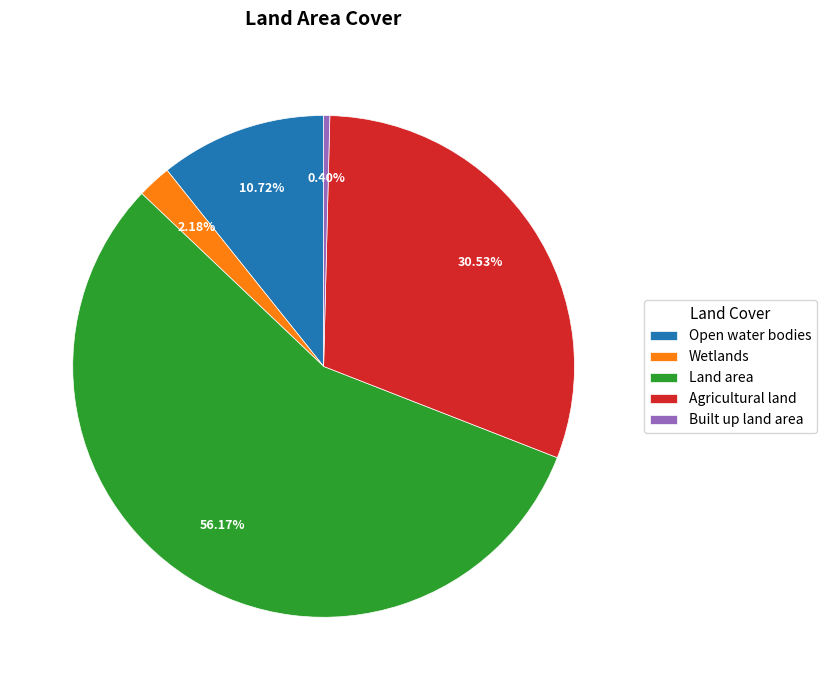

Does Land area account for over 50% of the chart?

Yes